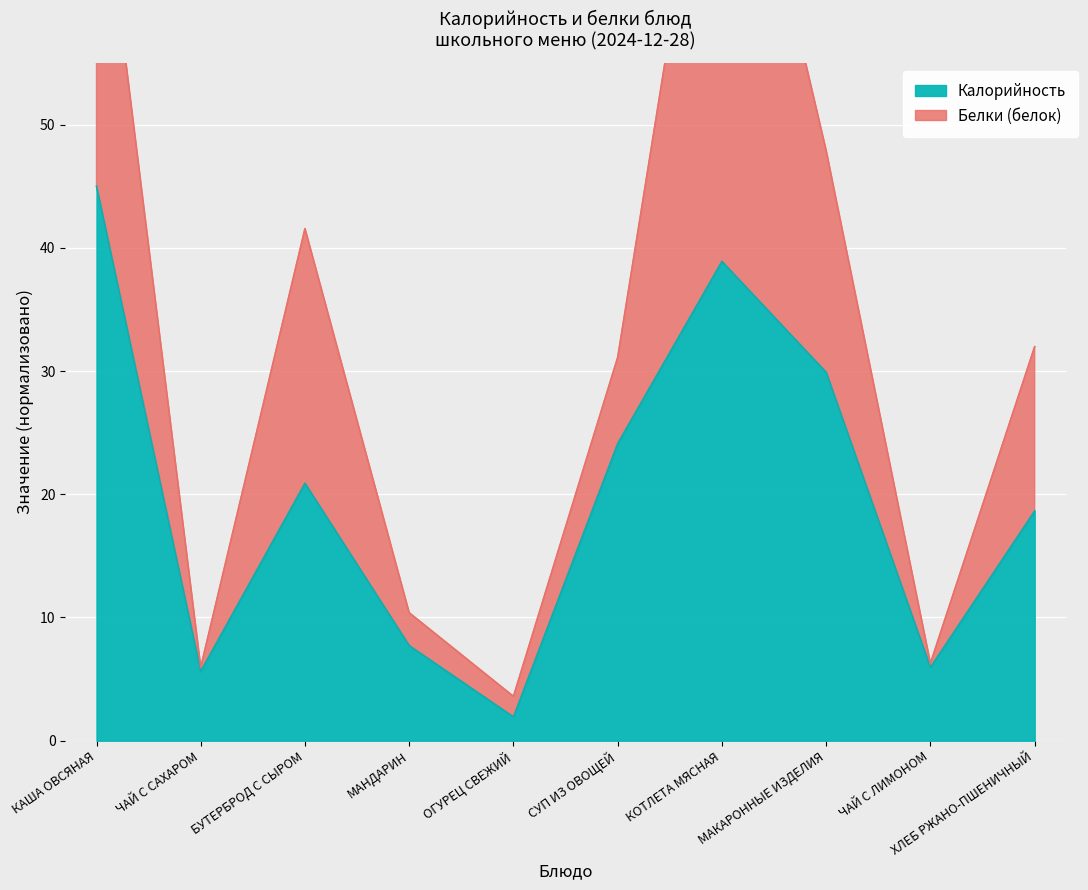

List the labels in order of value, largest first.

КАША ОВСЯНАЯ, КОТЛЕТА МЯСНАЯ, МАКАРОННЫЕ ИЗДЕЛИЯ, СУП ИЗ ОВОЩЕЙ, БУТЕРБРОД С СЫРОМ, ХЛЕБ РЖАНО-ПШЕНИЧНЫЙ, МАНДАРИН, ЧАЙ С ЛИМОНОМ, ЧАЙ С САХАРОМ, ОГУРЕЦ СВЕЖИЙ